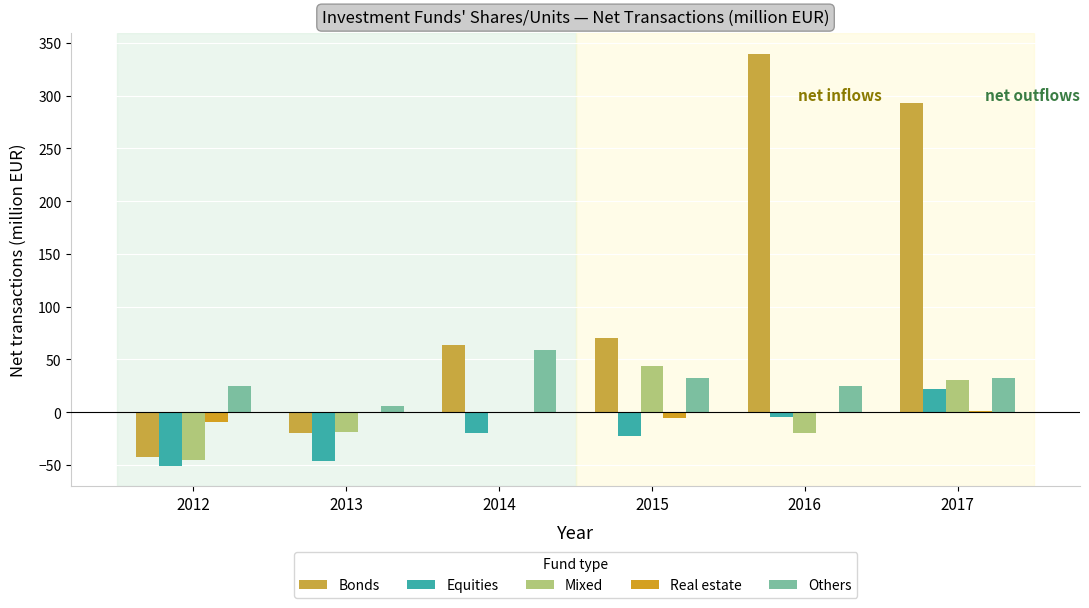

At which category is the sum across all series the highest?

2017